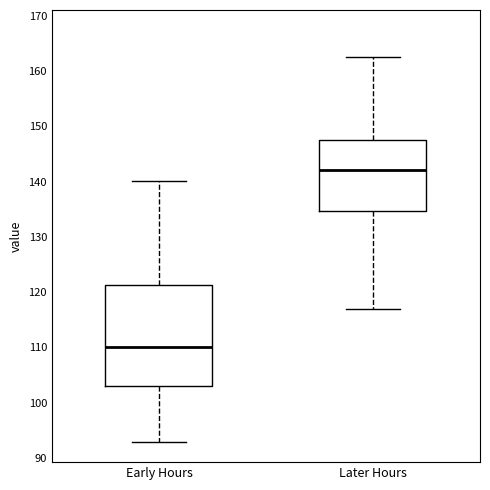

Which box has the lowest median line?

Early Hours